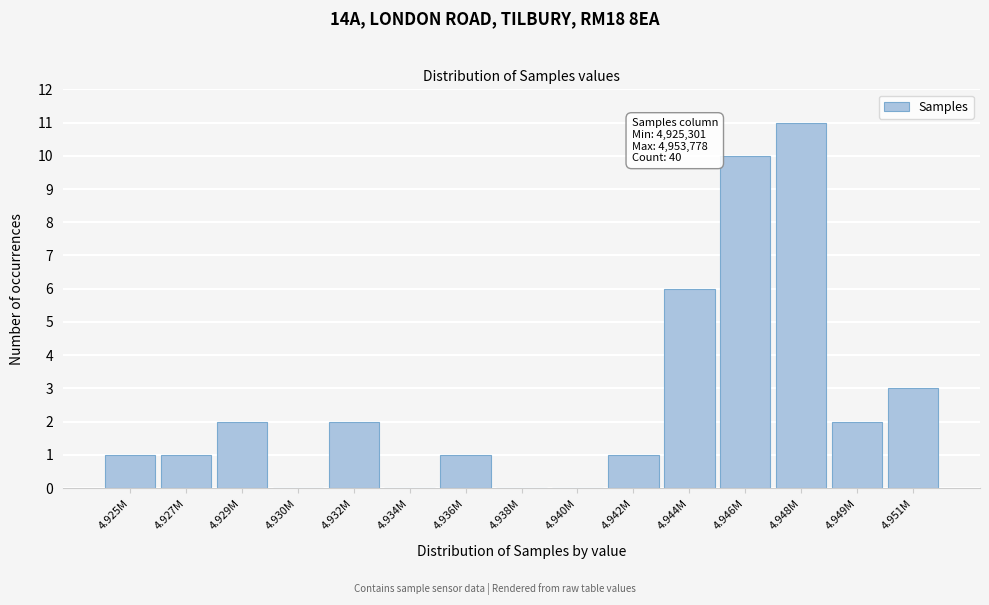

Reading left to right, list all the values displayed in this chart.

4.925M=1	4.927M=1	4.929M=2	4.930M=0	4.932M=2	4.934M=0	4.936M=1	4.938M=0	4.940M=0	4.942M=1	4.944M=6	4.946M=10	4.948M=11	4.949M=2	4.951M=3